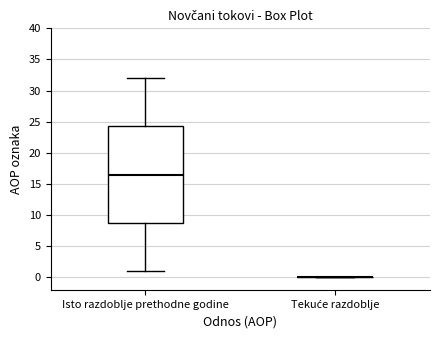

Comparing the boxes themselves (not the whiskers), which one is the tallest?

Isto razdoblje prethodne godine